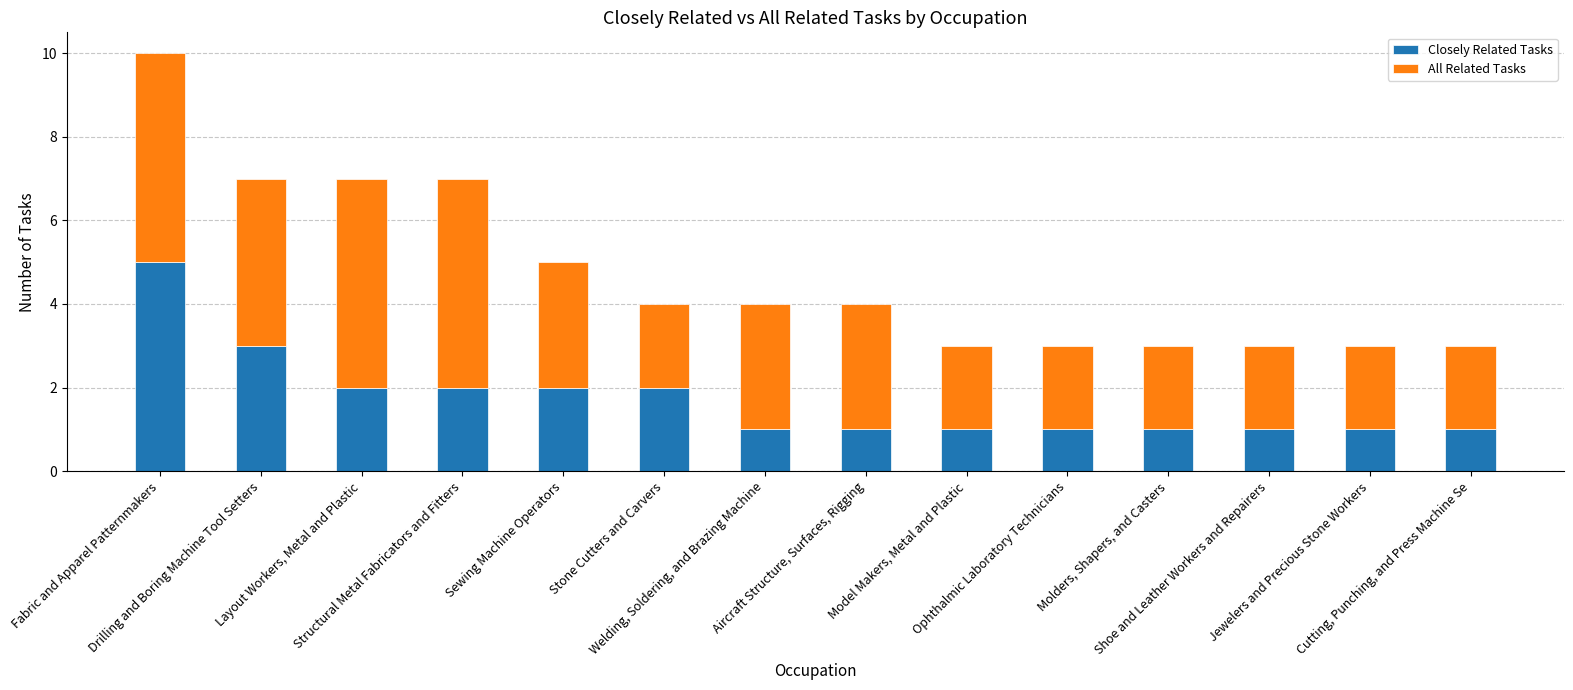

What is the highest value of the Closely Related Tasks series?

5